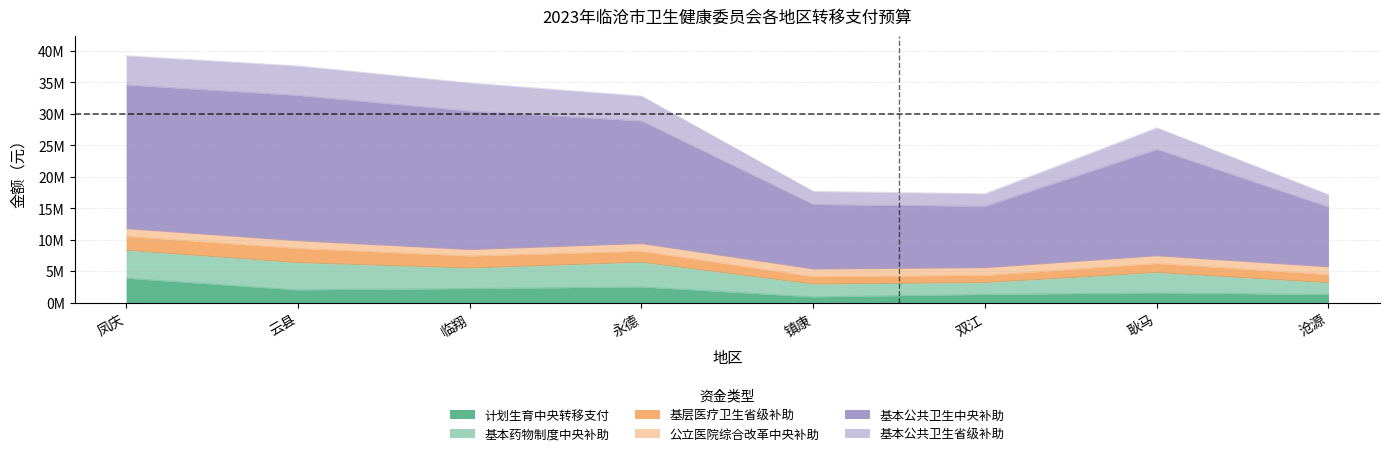

What are all the series names shown in the legend?

计划生育中央转移支付, 基本药物制度中央补助, 基层医疗卫生省级补助, 公立医院综合改革中央补助, 基本公共卫生中央补助, 基本公共卫生省级补助